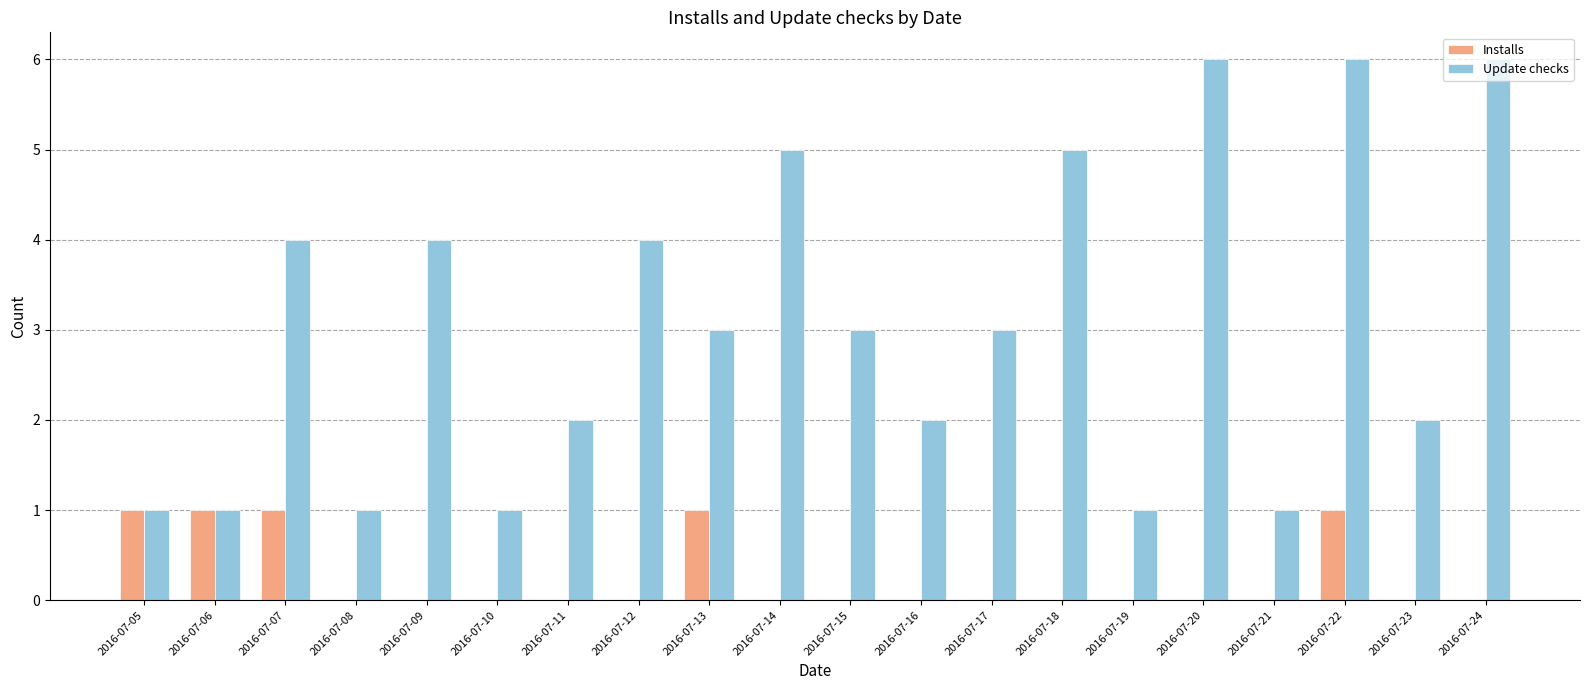

Count the number of categories in the chart.

20